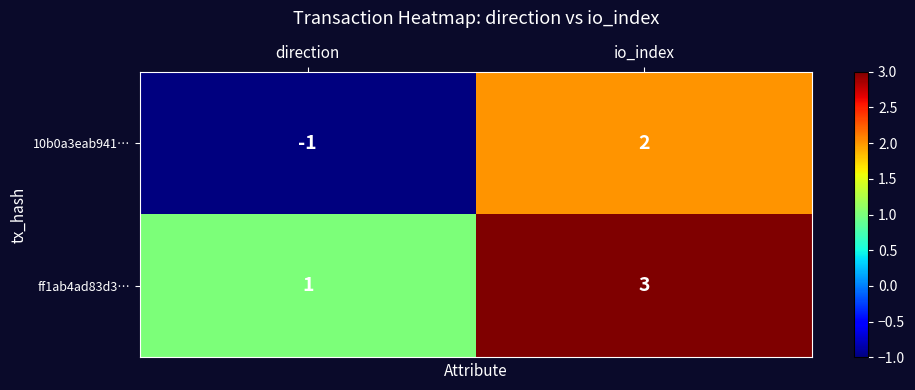

The 10b0a3eab941… series shows -1 at direction. True or false?

True